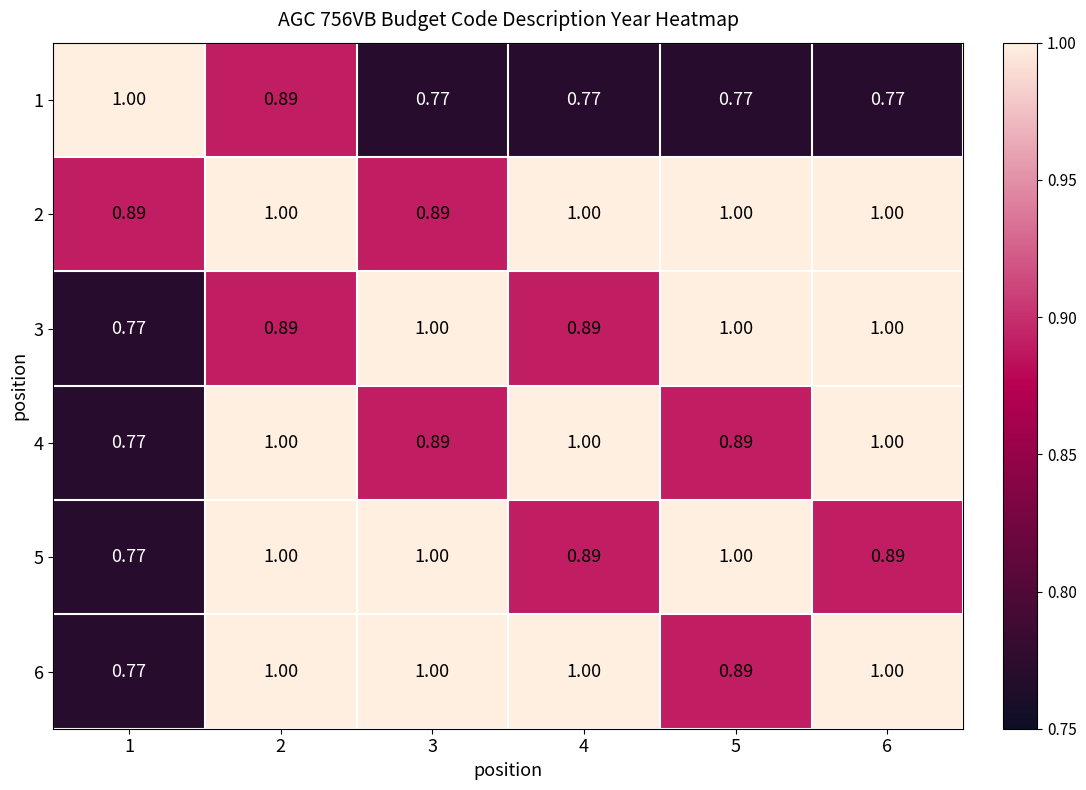

Is the value of 3 at 3 greater than the value of 1 at 6?

Yes